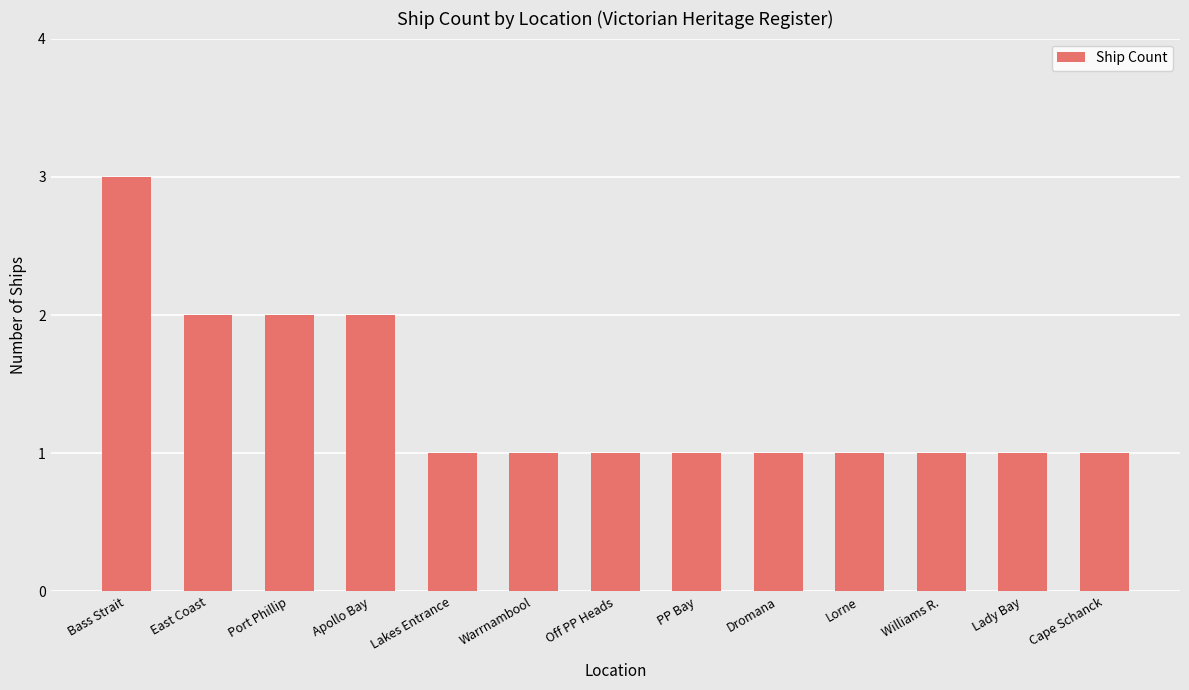

What is the minimum value shown in the chart?

1